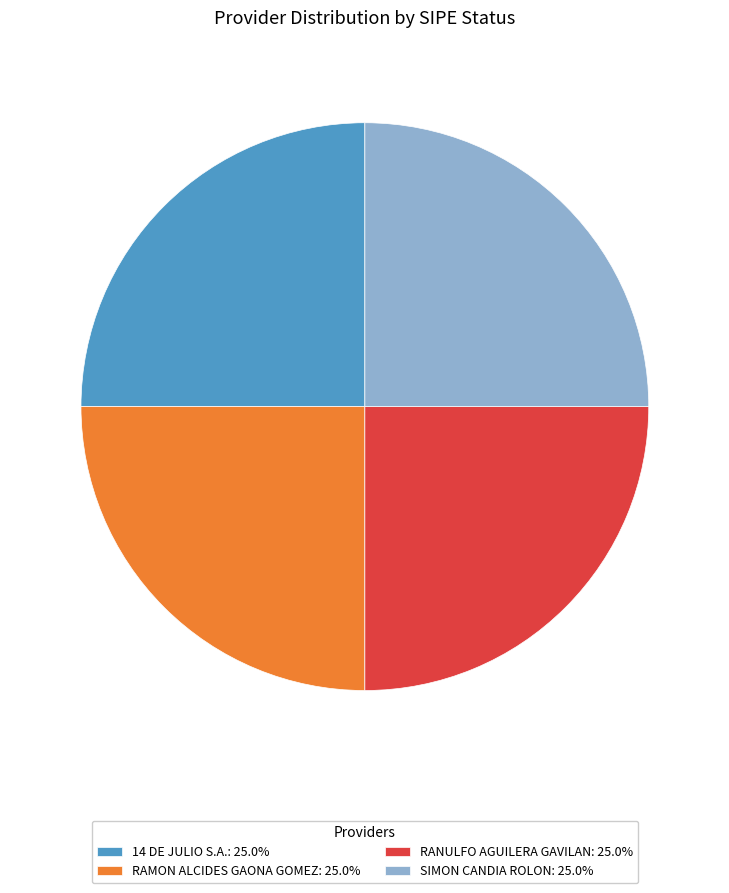

Approximately how many times larger is the value at RAMON ALCIDES GAONA GOMEZ: 25.0% compared to RANULFO AGUILERA GAVILAN: 25.0%?

1.0